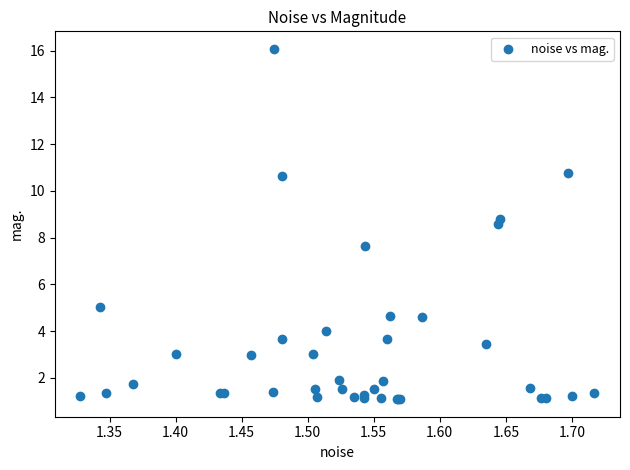

What Y value in the scatter plot is closest to 8?

7.7